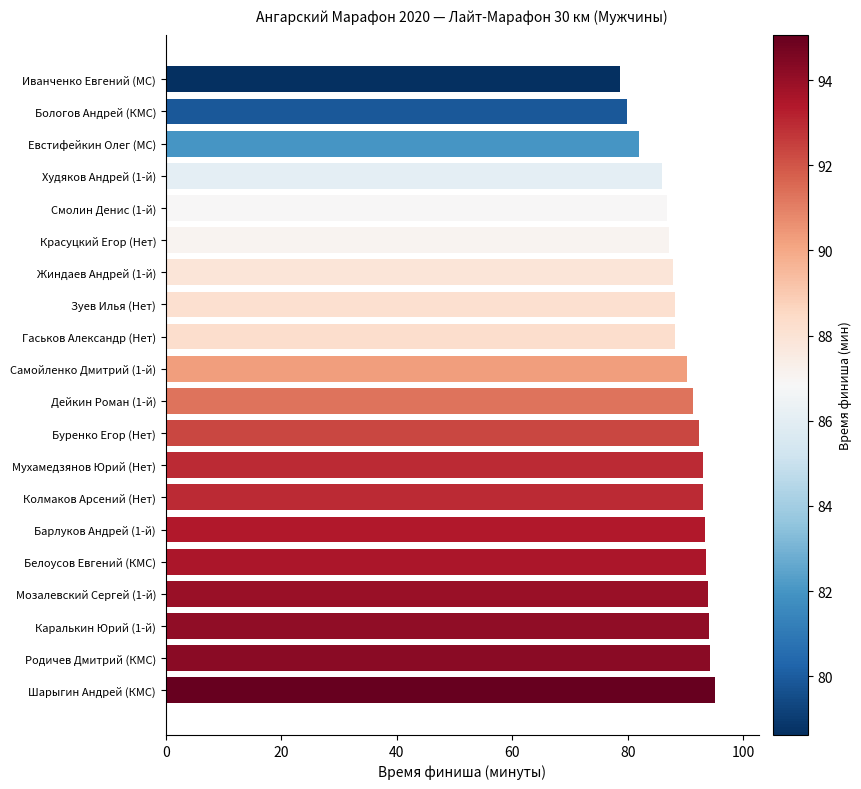

What is the greatest value displayed?

95.1